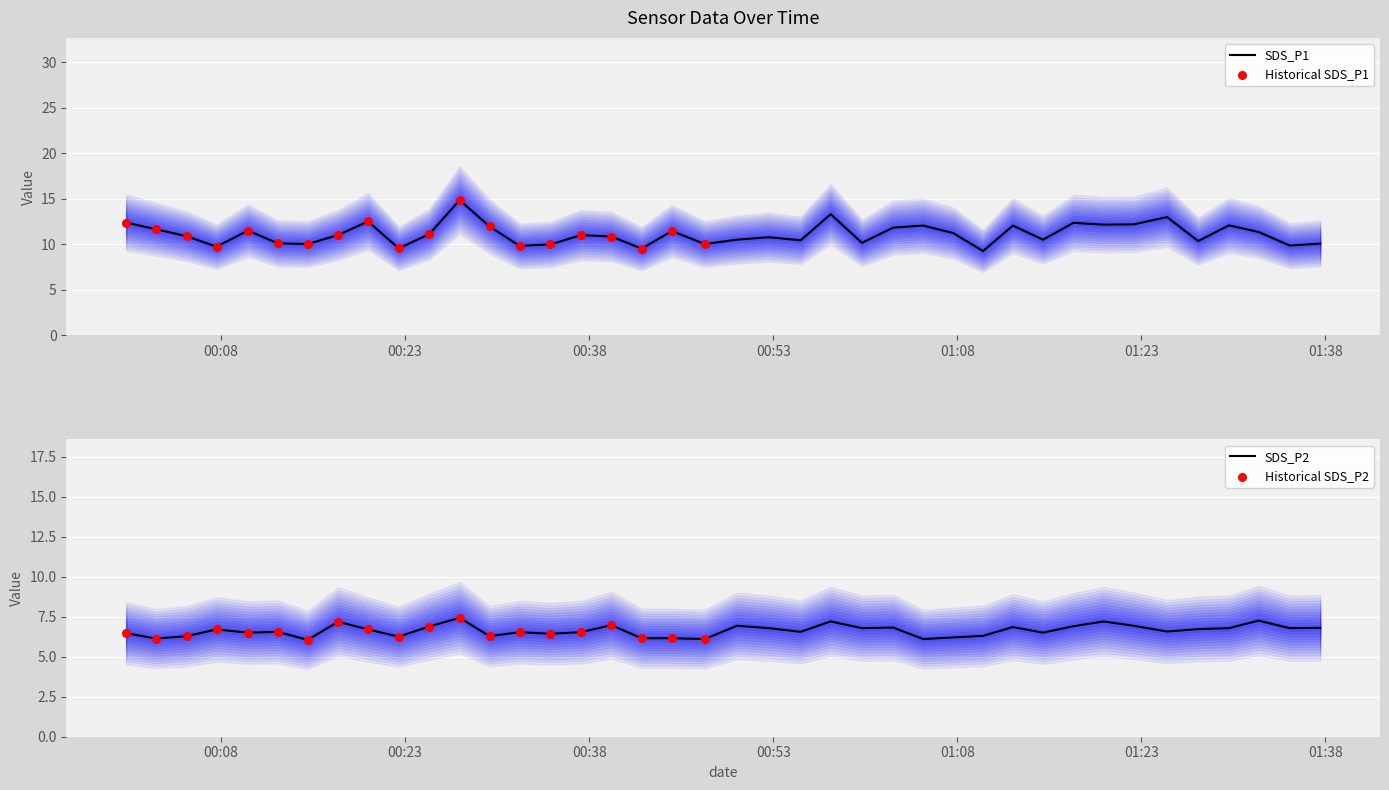

Which series has the largest Y range (max minus min)?

SDS_P1